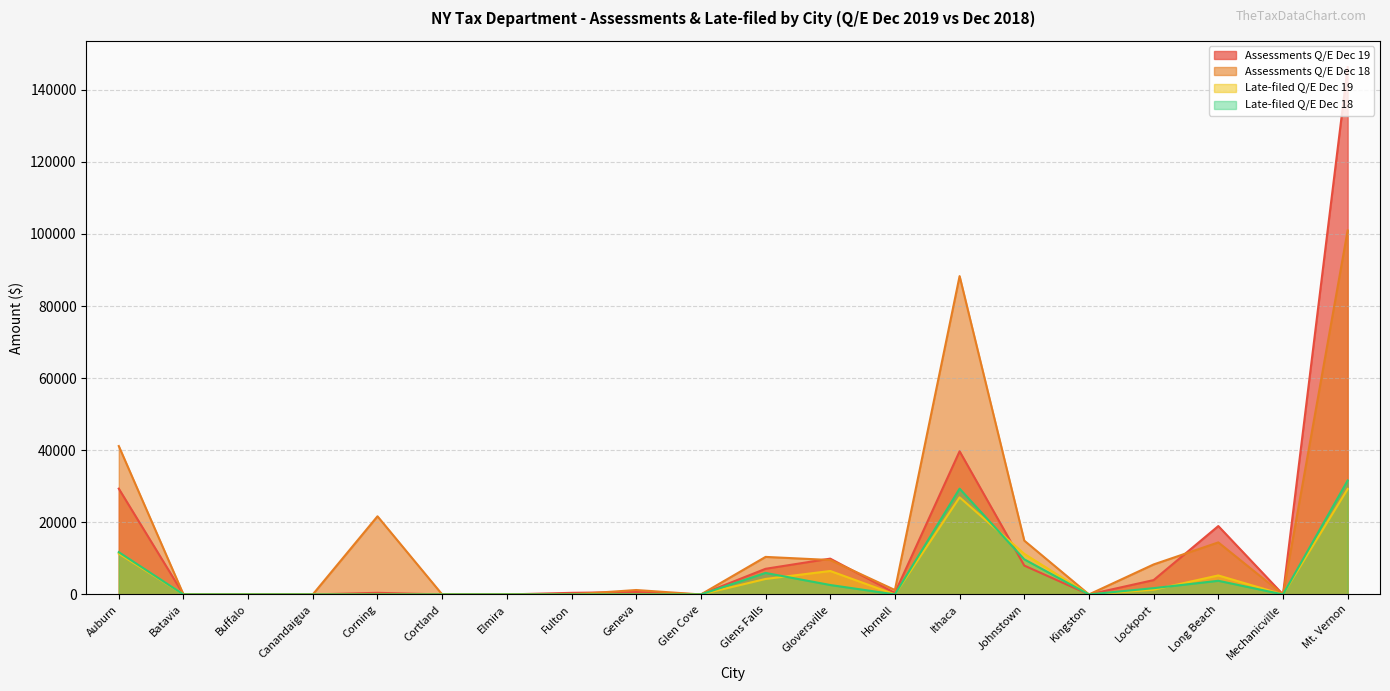

What is the difference between the Late-filed Q/E Dec 19 values at Johnstown and Corning?

11262.5